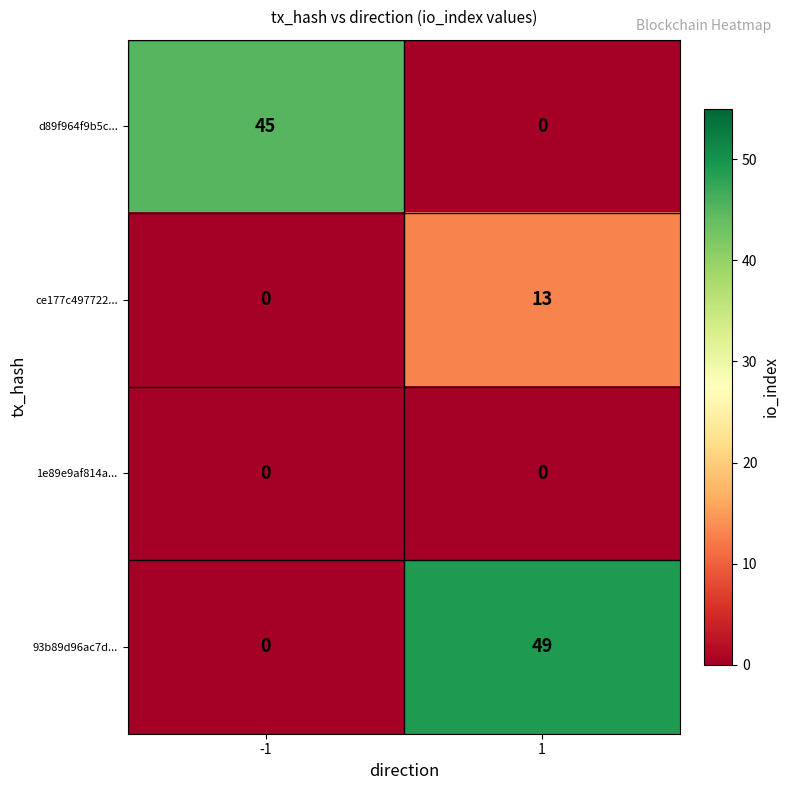

The value of ce177c497722... at -1 is -6. True or false?

False